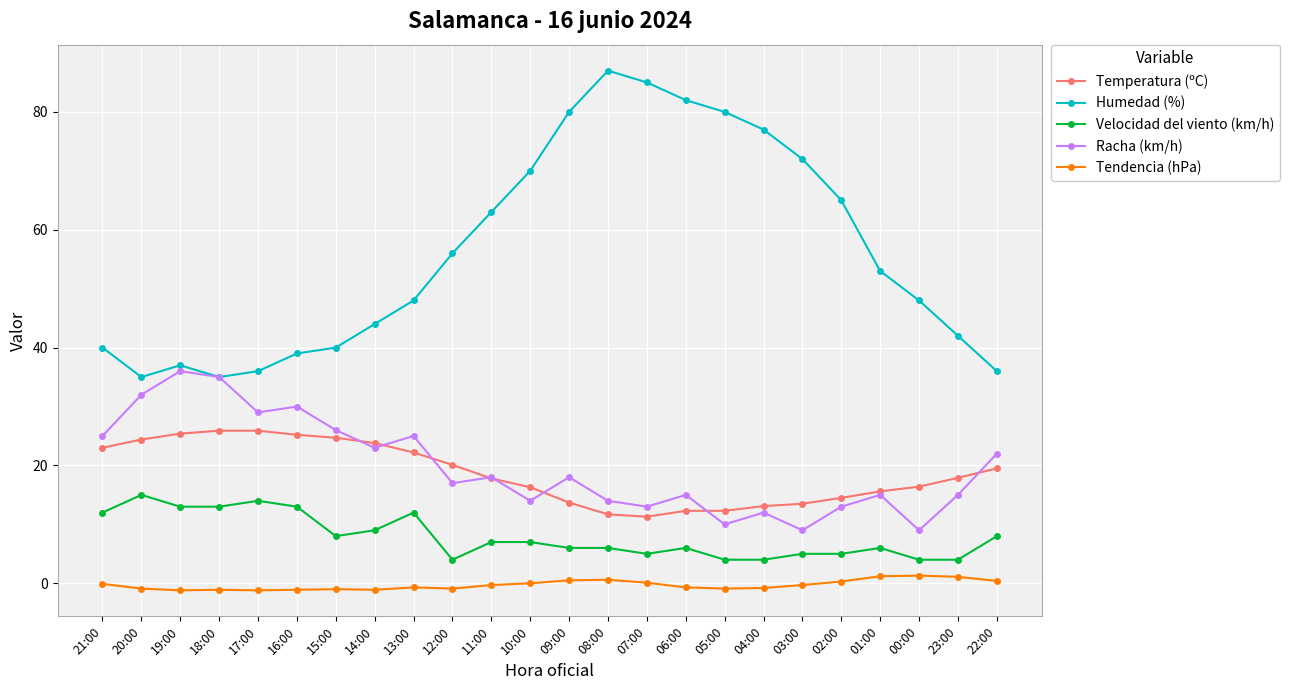

What is the total value across all series at 17:00?

103.7